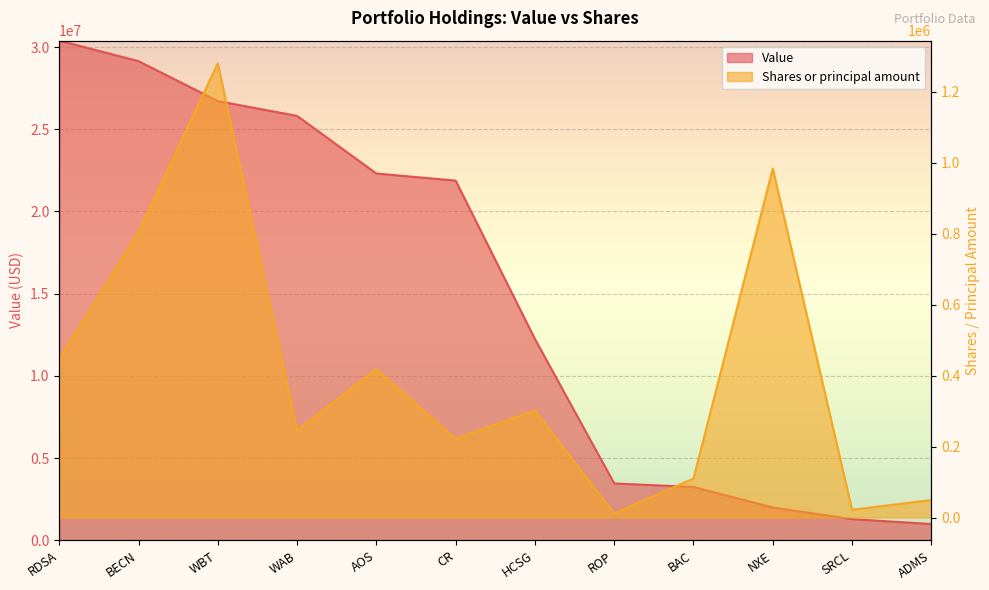

Is the value of Shares or principal amount at ROP greater than the value of Value at HCSG?

No